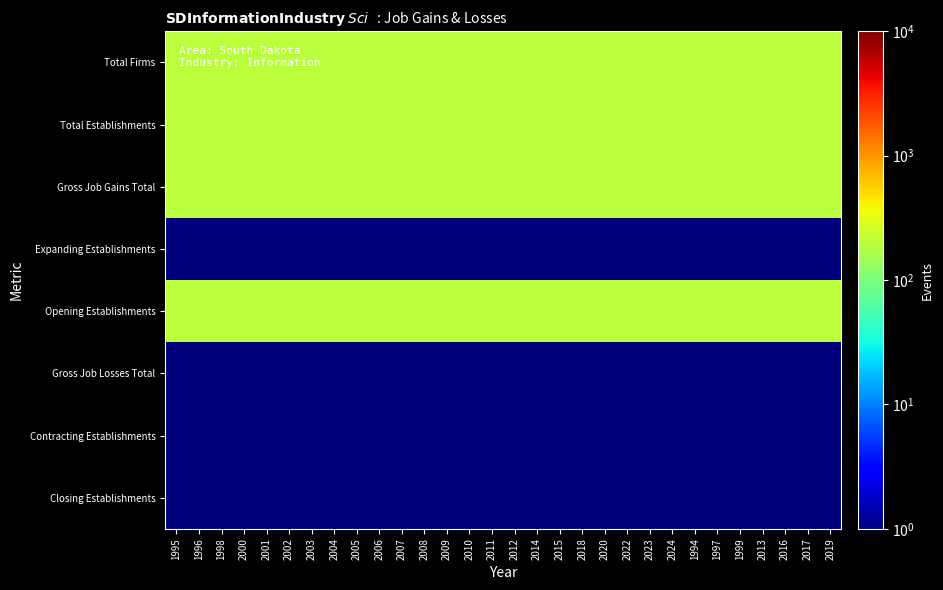

Reading right to left, what are all the values shown in this chart?

Total Firms: 2019=200.0	2017=200.0	2016=200.0	2013=200.0	1999=200.0	1997=200.0	1994=200.0	2024=200.0	2023=200.0	2022=200.0	2020=200.0	2018=200.0	2015=200.0	2014=200.0	2012=200.0	2011=200.0	2010=200.0	2009=200.0	2008=200.0	2007=200.0	2006=200.0	2005=200.0	2004=200.0	2003=200.0	2002=200.0	2001=200.0	2000=200.0	1998=200.0	1996=200.0	1995=200.0
Total Establishments: 2019=200.0	2017=200.0	2016=200.0	2013=200.0	1999=200.0	1997=200.0	1994=200.0	2024=200.0	2023=200.0	2022=200.0	2020=200.0	2018=200.0	2015=200.0	2014=200.0	2012=200.0	2011=200.0	2010=200.0	2009=200.0	2008=200.0	2007=200.0	2006=200.0	2005=200.0	2004=200.0	2003=200.0	2002=200.0	2001=200.0	2000=200.0	1998=200.0	1996=200.0	1995=200.0
Gross Job Gains Total: 2019=200.0	2017=200.0	2016=200.0	2013=200.0	1999=200.0	1997=200.0	1994=200.0	2024=200.0	2023=200.0	2022=200.0	2020=200.0	2018=200.0	2015=200.0	2014=200.0	2012=200.0	2011=200.0	2010=200.0	2009=200.0	2008=200.0	2007=200.0	2006=200.0	2005=200.0	2004=200.0	2003=200.0	2002=200.0	2001=200.0	2000=200.0	1998=200.0	1996=200.0	1995=200.0
Expanding Establishments: 2019=0.5	2017=0.5	2016=0.5	2013=0.5	1999=0.5	1997=0.5	1994=0.5	2024=0.5	2023=0.5	2022=0.5	2020=0.5	2018=0.5	2015=0.5	2014=0.5	2012=0.5	2011=0.5	2010=0.5	2009=0.5	2008=0.5	2007=0.5	2006=0.5	2005=0.5	2004=0.5	2003=0.5	2002=0.5	2001=0.5	2000=0.5	1998=0.5	1996=0.5	1995=0.5
Opening Establishments: 2019=200.0	2017=200.0	2016=200.0	2013=200.0	1999=200.0	1997=200.0	1994=200.0	2024=200.0	2023=200.0	2022=200.0	2020=200.0	2018=200.0	2015=200.0	2014=200.0	2012=200.0	2011=200.0	2010=200.0	2009=200.0	2008=200.0	2007=200.0	2006=200.0	2005=200.0	2004=200.0	2003=200.0	2002=200.0	2001=200.0	2000=200.0	1998=200.0	1996=200.0	1995=200.0
Gross Job Losses Total: 2019=0.5	2017=0.5	2016=0.5	2013=0.5	1999=0.5	1997=0.5	1994=0.5	2024=0.5	2023=0.5	2022=0.5	2020=0.5	2018=0.5	2015=0.5	2014=0.5	2012=0.5	2011=0.5	2010=0.5	2009=0.5	2008=0.5	2007=0.5	2006=0.5	2005=0.5	2004=0.5	2003=0.5	2002=0.5	2001=0.5	2000=0.5	1998=0.5	1996=0.5	1995=0.5
Contracting Establishments: 2019=0.5	2017=0.5	2016=0.5	2013=0.5	1999=0.5	1997=0.5	1994=0.5	2024=0.5	2023=0.5	2022=0.5	2020=0.5	2018=0.5	2015=0.5	2014=0.5	2012=0.5	2011=0.5	2010=0.5	2009=0.5	2008=0.5	2007=0.5	2006=0.5	2005=0.5	2004=0.5	2003=0.5	2002=0.5	2001=0.5	2000=0.5	1998=0.5	1996=0.5	1995=0.5
Closing Establishments: 2019=0.5	2017=0.5	2016=0.5	2013=0.5	1999=0.5	1997=0.5	1994=0.5	2024=0.5	2023=0.5	2022=0.5	2020=0.5	2018=0.5	2015=0.5	2014=0.5	2012=0.5	2011=0.5	2010=0.5	2009=0.5	2008=0.5	2007=0.5	2006=0.5	2005=0.5	2004=0.5	2003=0.5	2002=0.5	2001=0.5	2000=0.5	1998=0.5	1996=0.5	1995=0.5